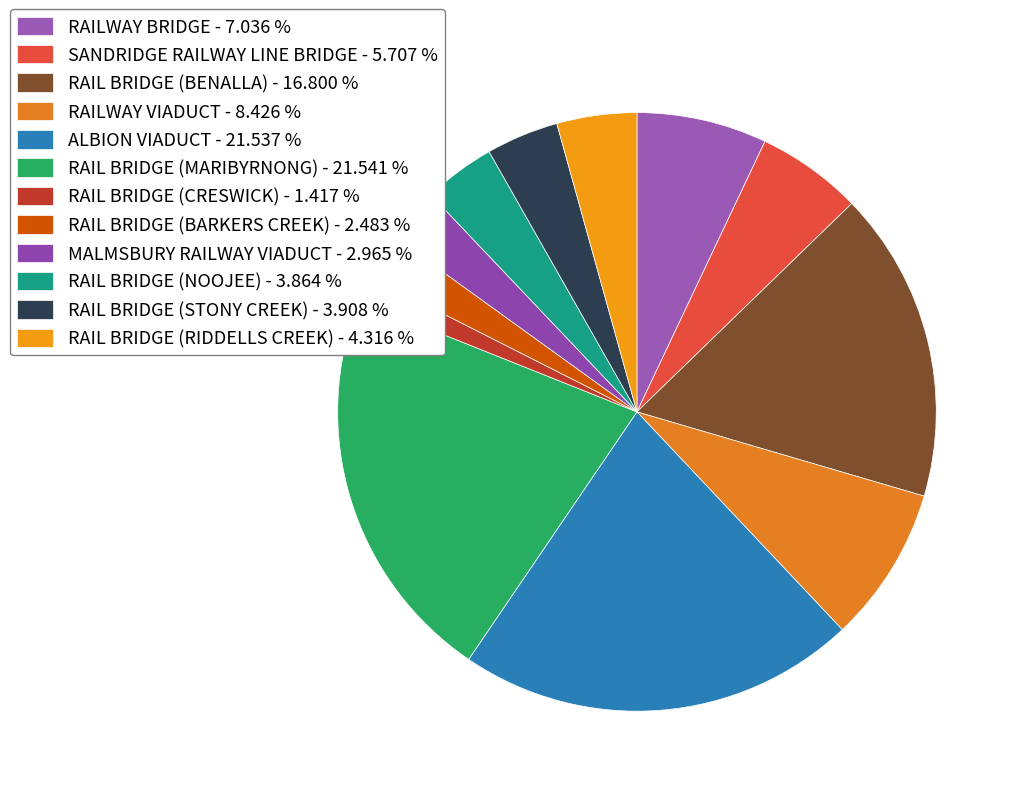

How many slices are in this pie chart?

12